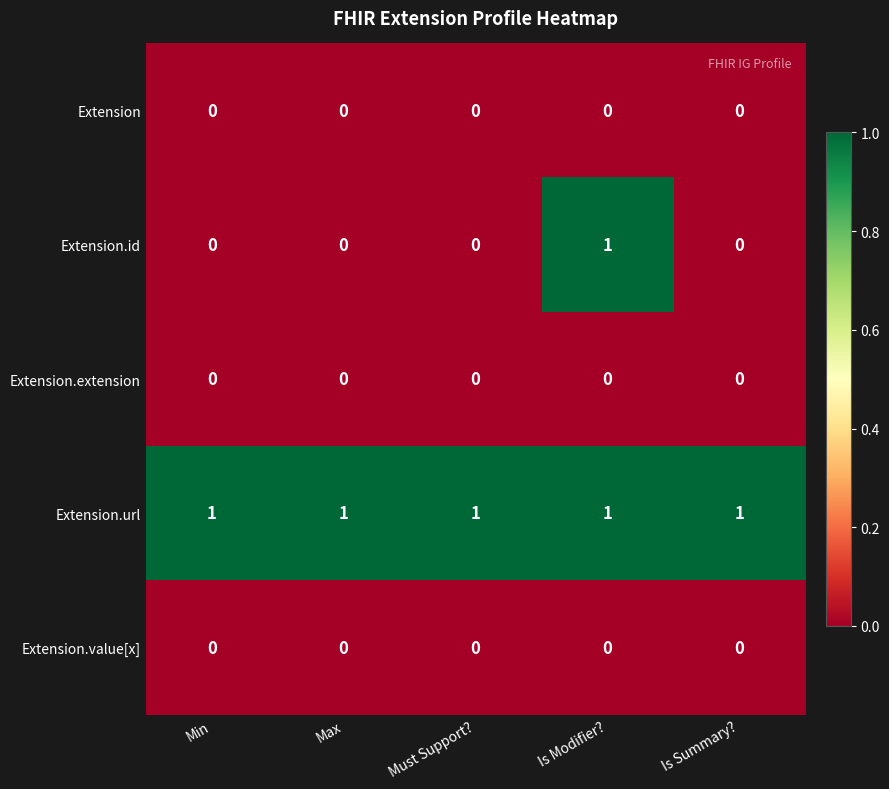

Which series has the largest range (max minus min)?

Extension.id